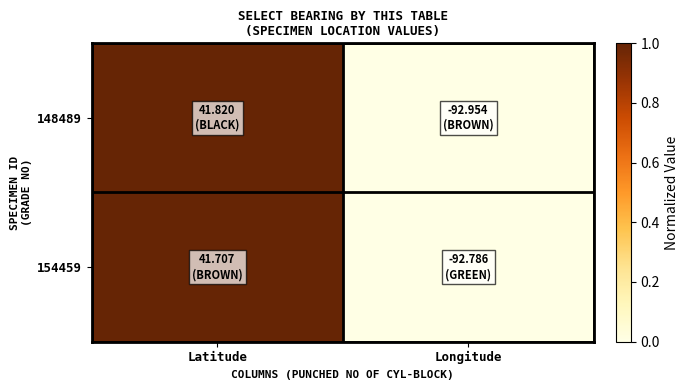

Reading left to right, extract all data points from this chart.

148489: Latitude=1.0	Longitude=0.0
154459: Latitude=1.0	Longitude=0.0